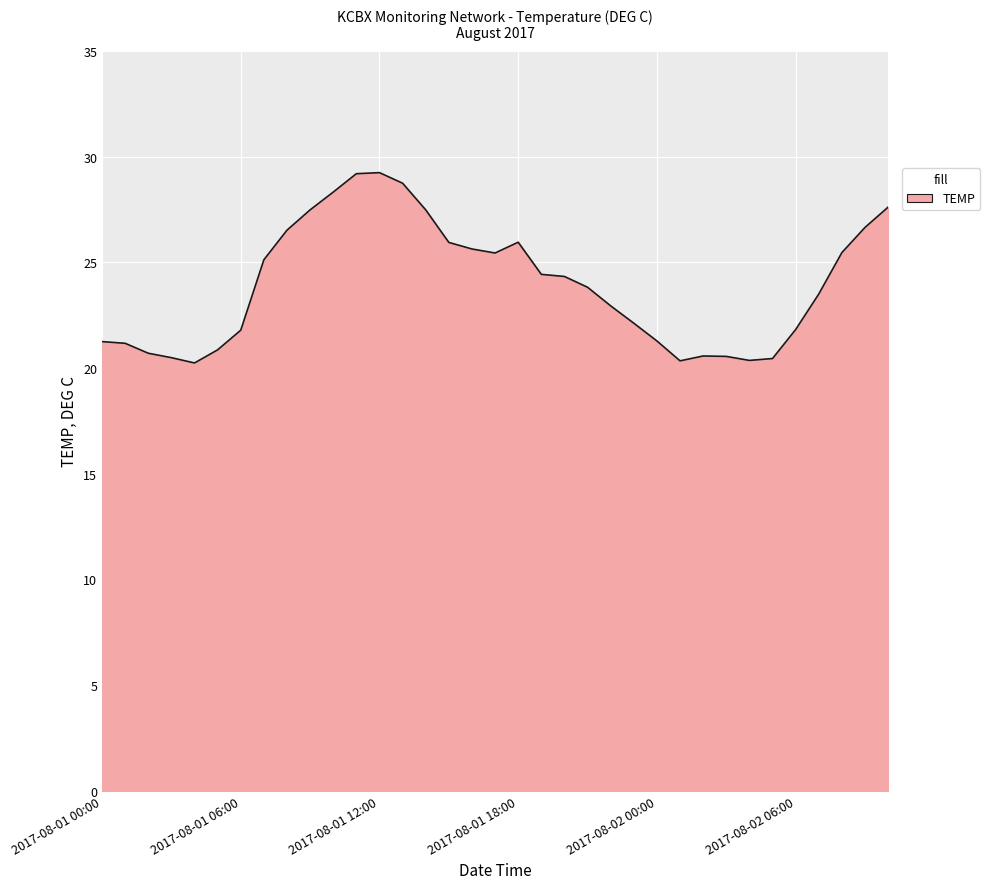

What is the maximum value shown in the chart?

29.2